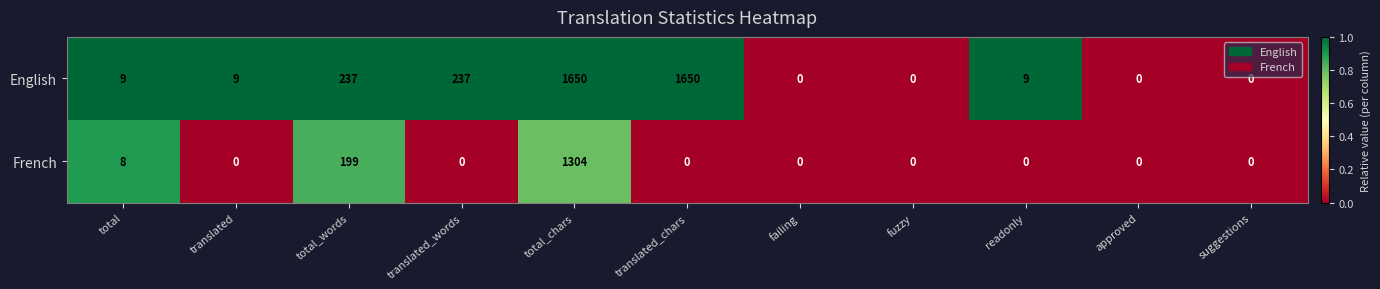

Between total and total_words, which series saw the biggest shift?

English